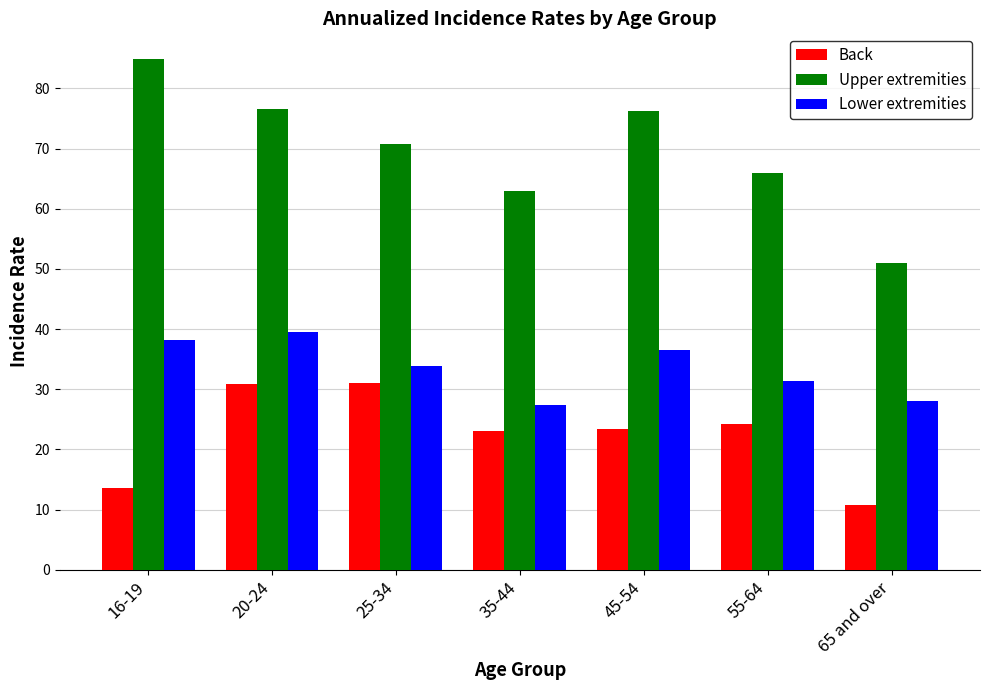

What is the approximate value of Back at 20-24?

30.8